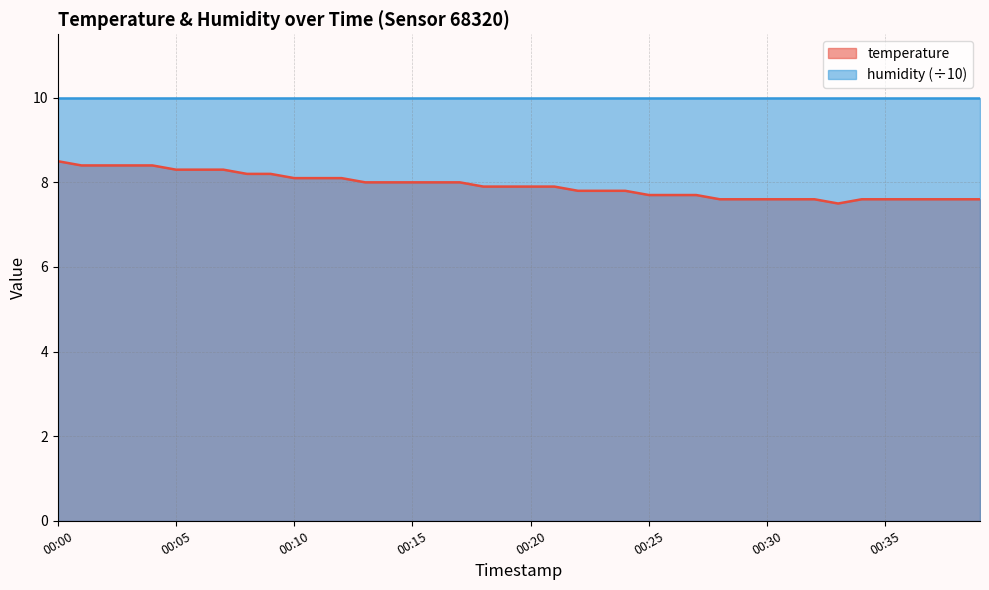

What is the difference between the second highest and second lowest values?

0.8